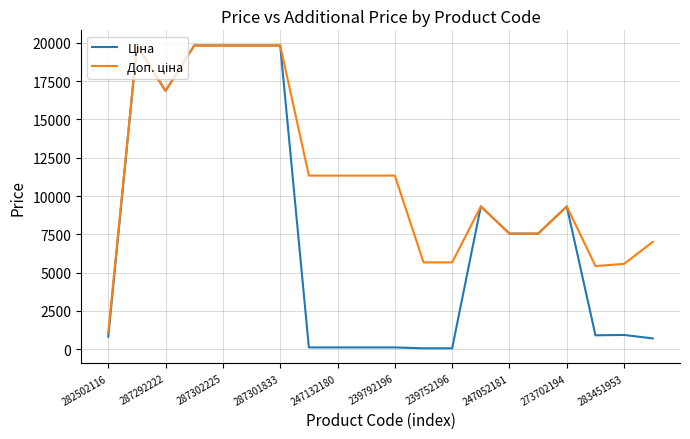

What is the total value across all series at 287302225?

39662.1